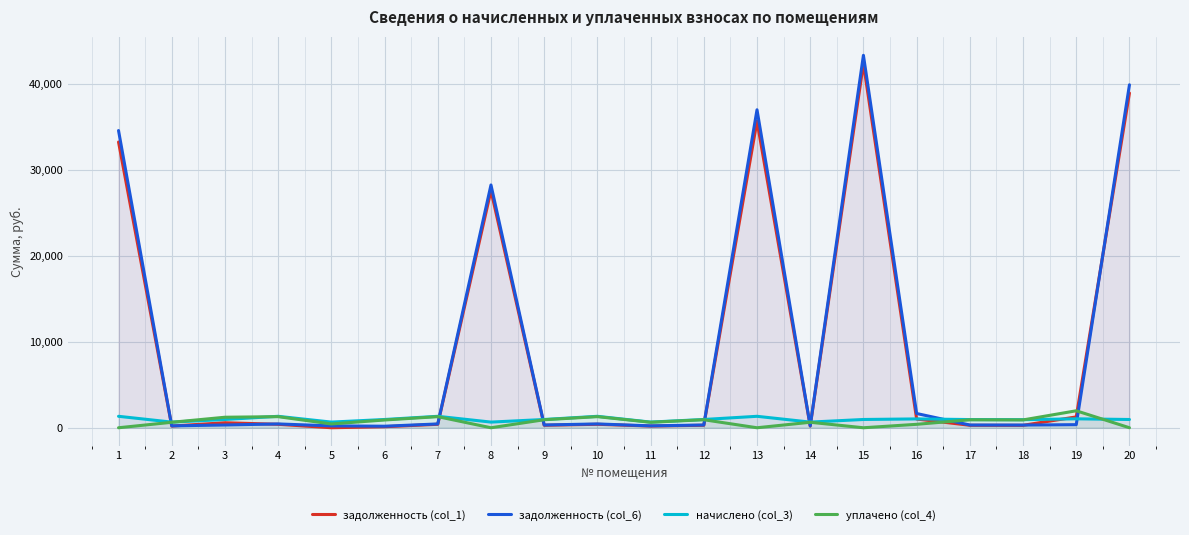

The начислено (col_3) series shows 1332.2 at 10. True or false?

True